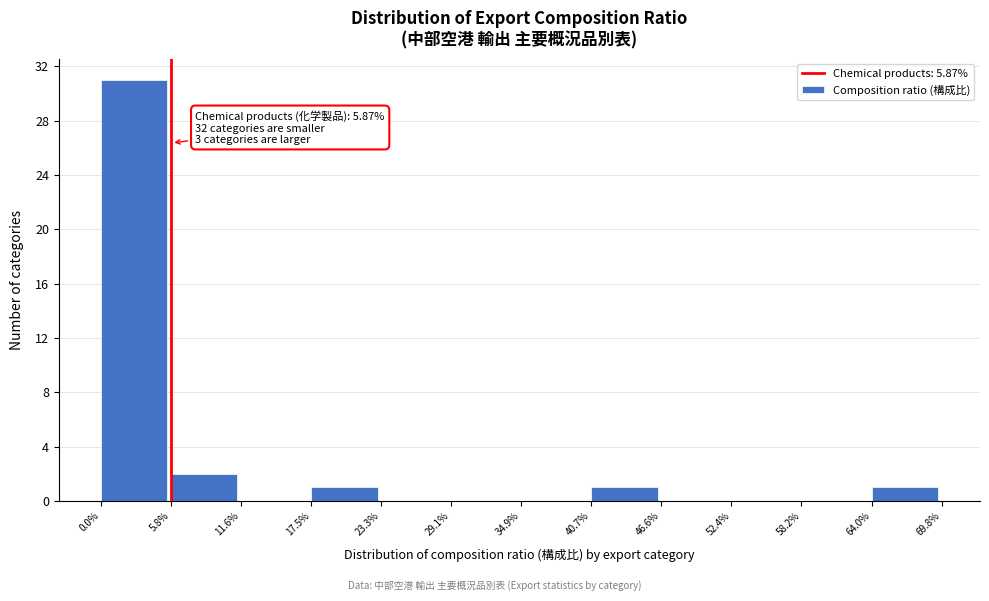

Over which range of the x-axis is the bar tallest?

0.0% to 5.8%